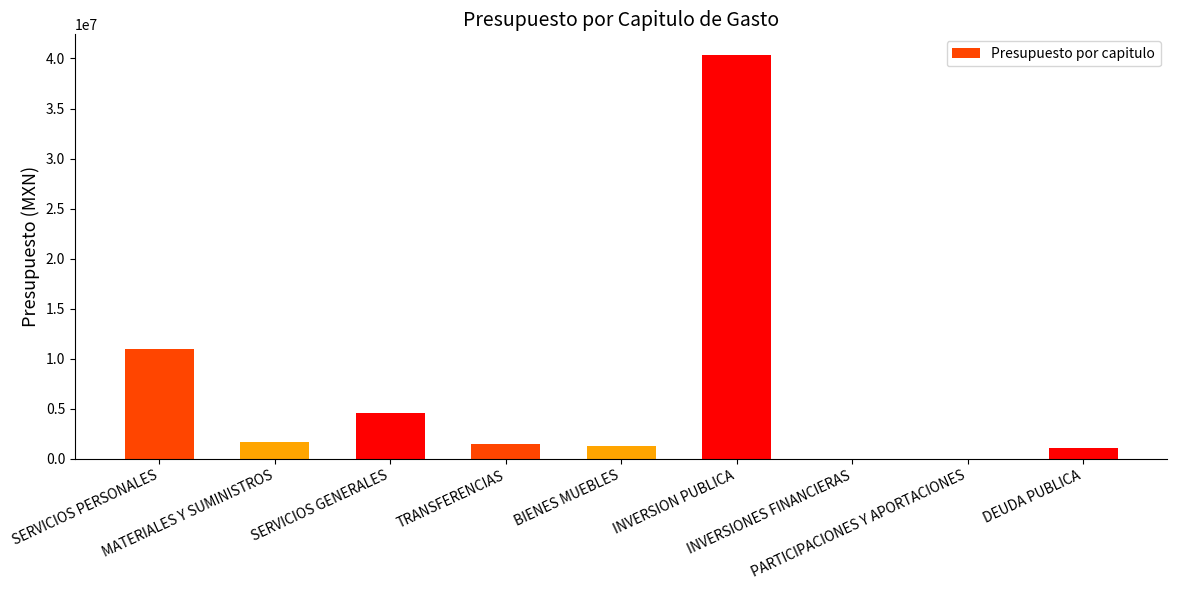

Are the bars horizontal?

No